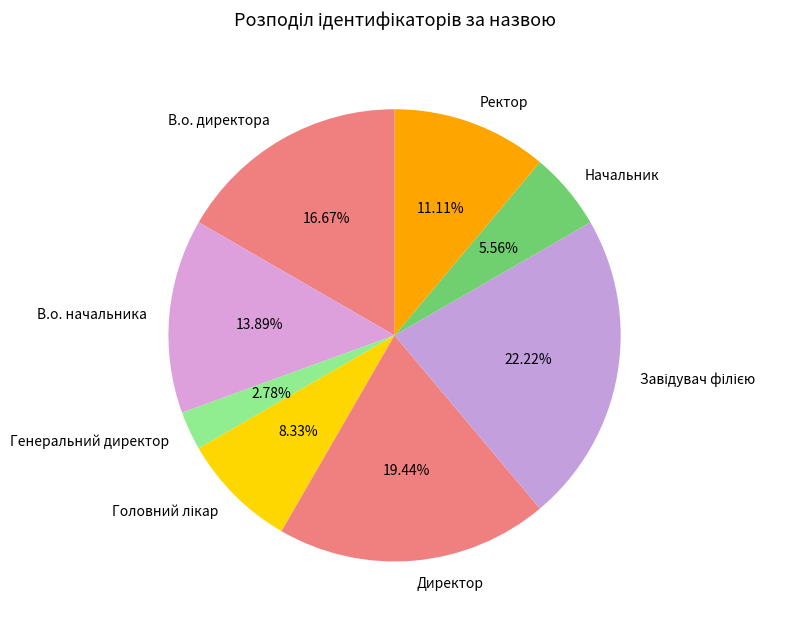

Approximately how many times larger is the value at Начальник compared to Ректор?

0.5